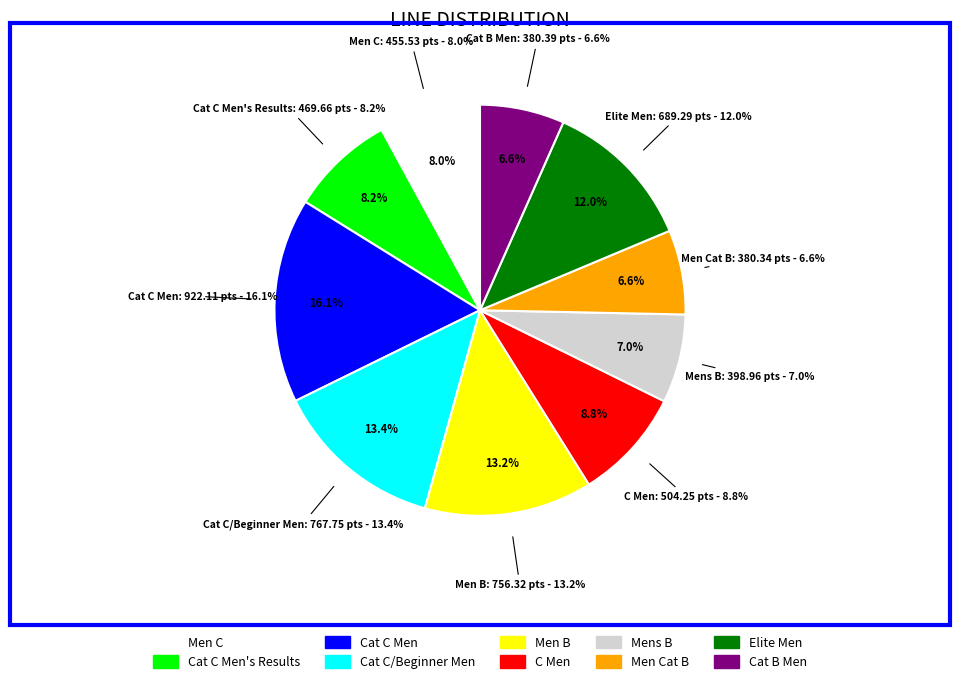

Rank the categories by value from lowest to highest.

Men Cat B, Cat B Men, Mens B, Men C, Cat C Men's Results, C Men, Elite Men, Men B, Cat C/Beginner Men, Cat C Men